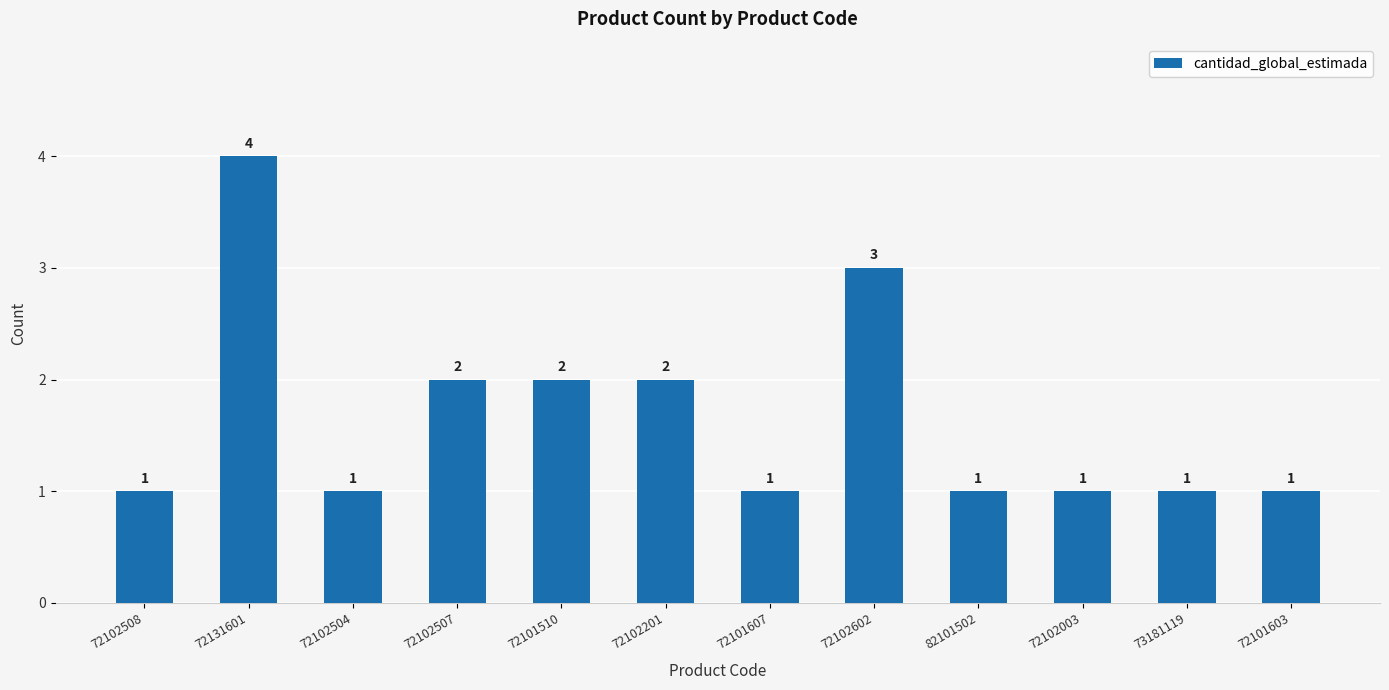

Reading left to right, transcribe all the data shown in this chart.

72102508=1	72131601=4	72102504=1	72102507=2	72101510=2	72102201=2	72101607=1	72102602=3	82101502=1	72102003=1	73181119=1	72101603=1